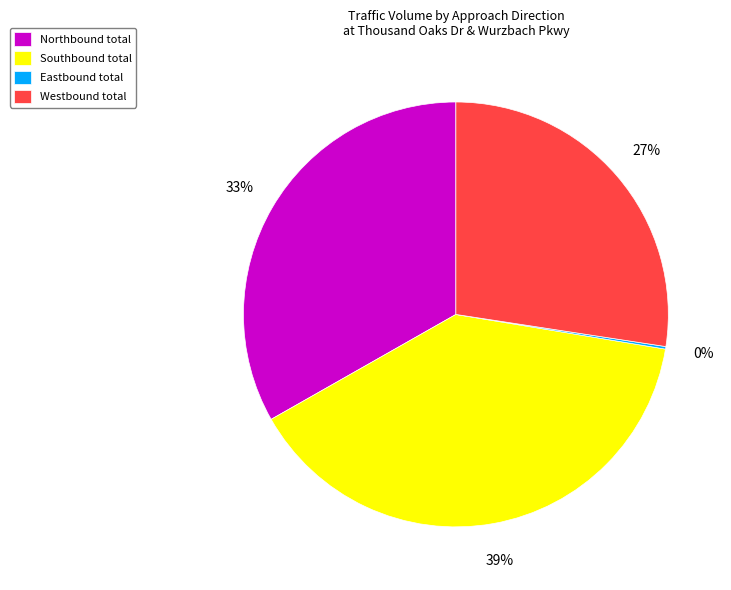

What is the largest slice in the pie chart?

Southbound total